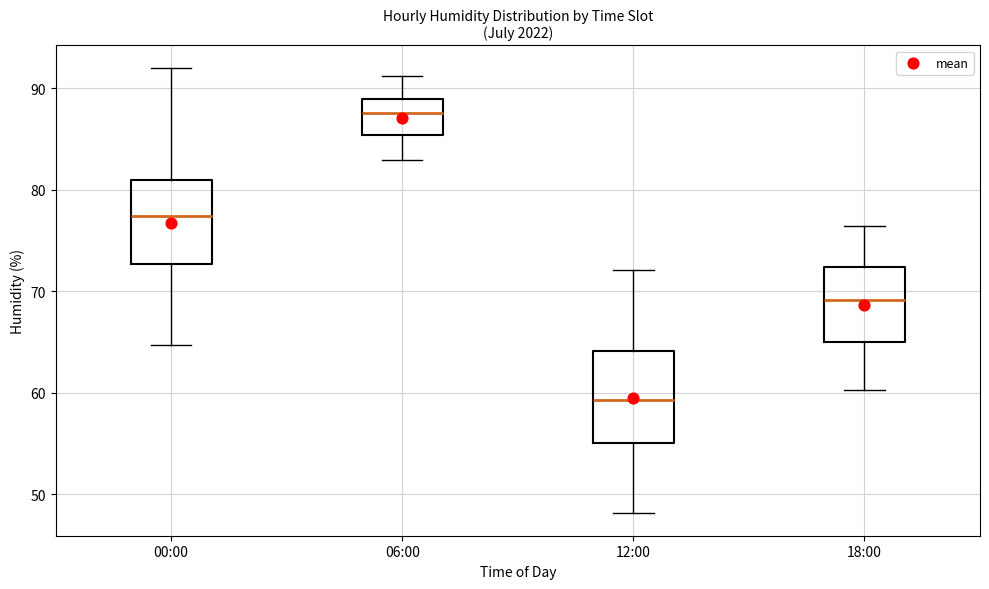

Reading left to right, read every box against the y-axis: the position of its median line, the range the box covers, and the ends of its whiskers. The values are not printed on the chart, so give them approximately, as read against the axis.

00:00: median 77, box 73 to 81, whiskers 65 to 92
06:00: median 88, box 85 to 89, whiskers 83 to 91
12:00: median 59, box 55 to 64, whiskers 48 to 72
18:00: median 69, box 65 to 72, whiskers 60 to 76